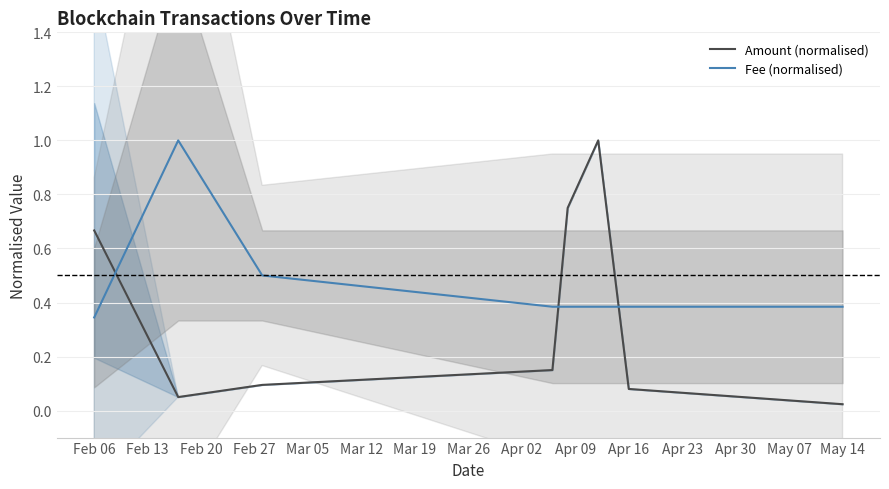

The Fee (normalised) series shows 0.2 at May 14. True or false?

False